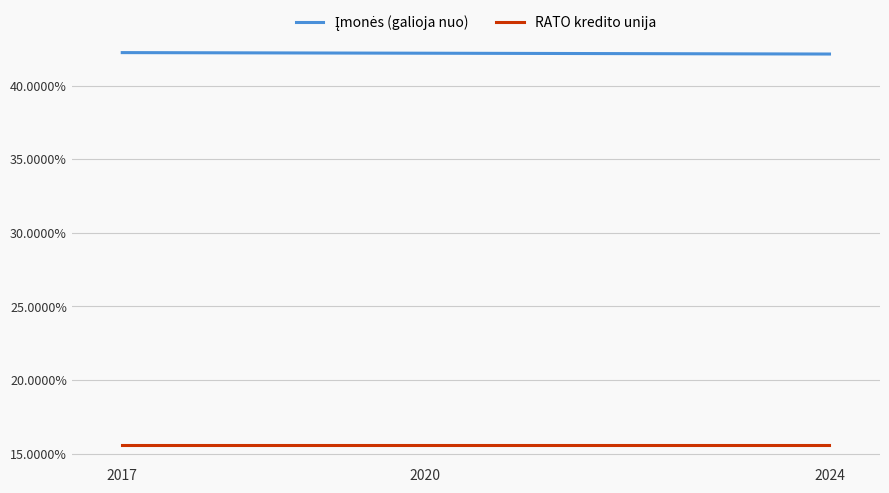

At how many categories does at least one series exceed 23?

2